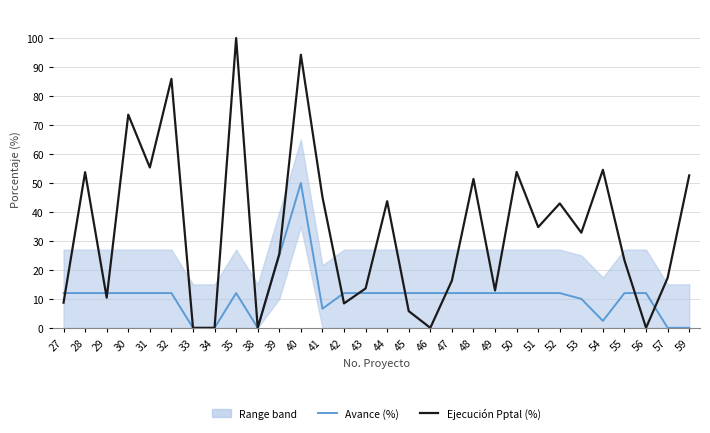

How many values in the Avance (%) series exceed 12?

2